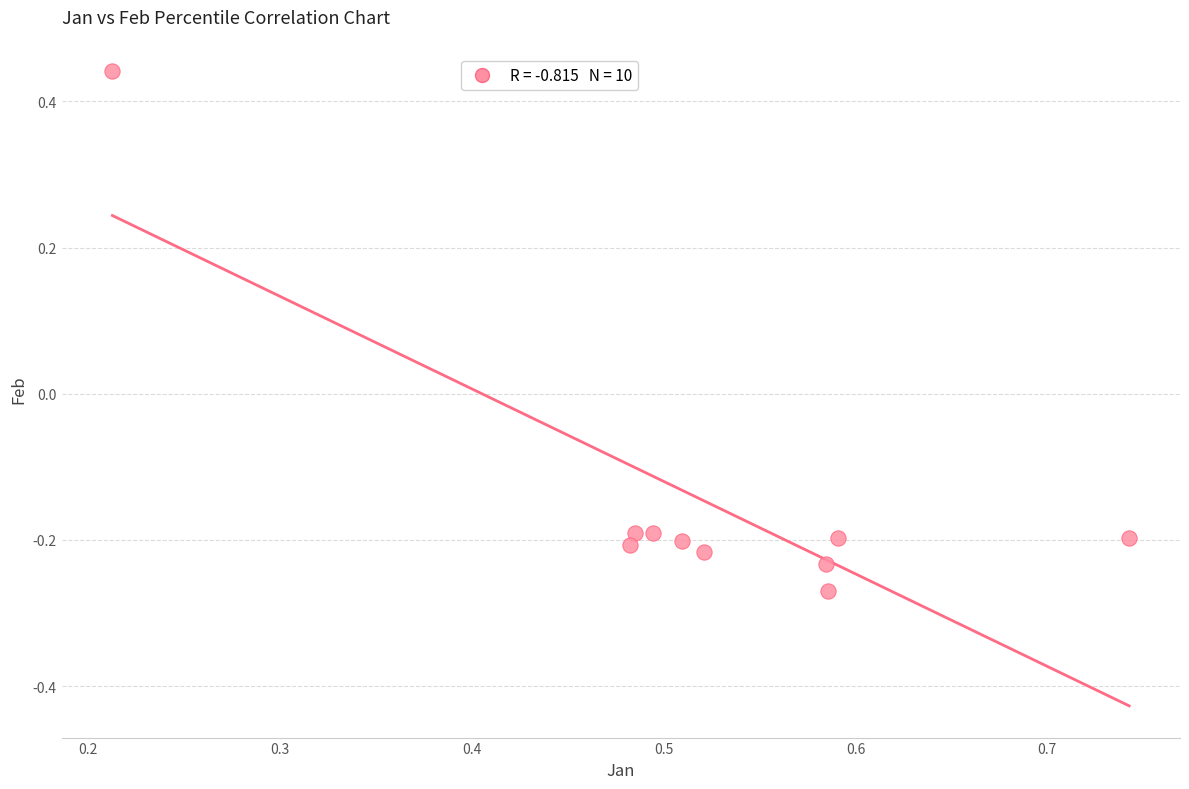

What is the range of Y values (max minus min)?

0.7